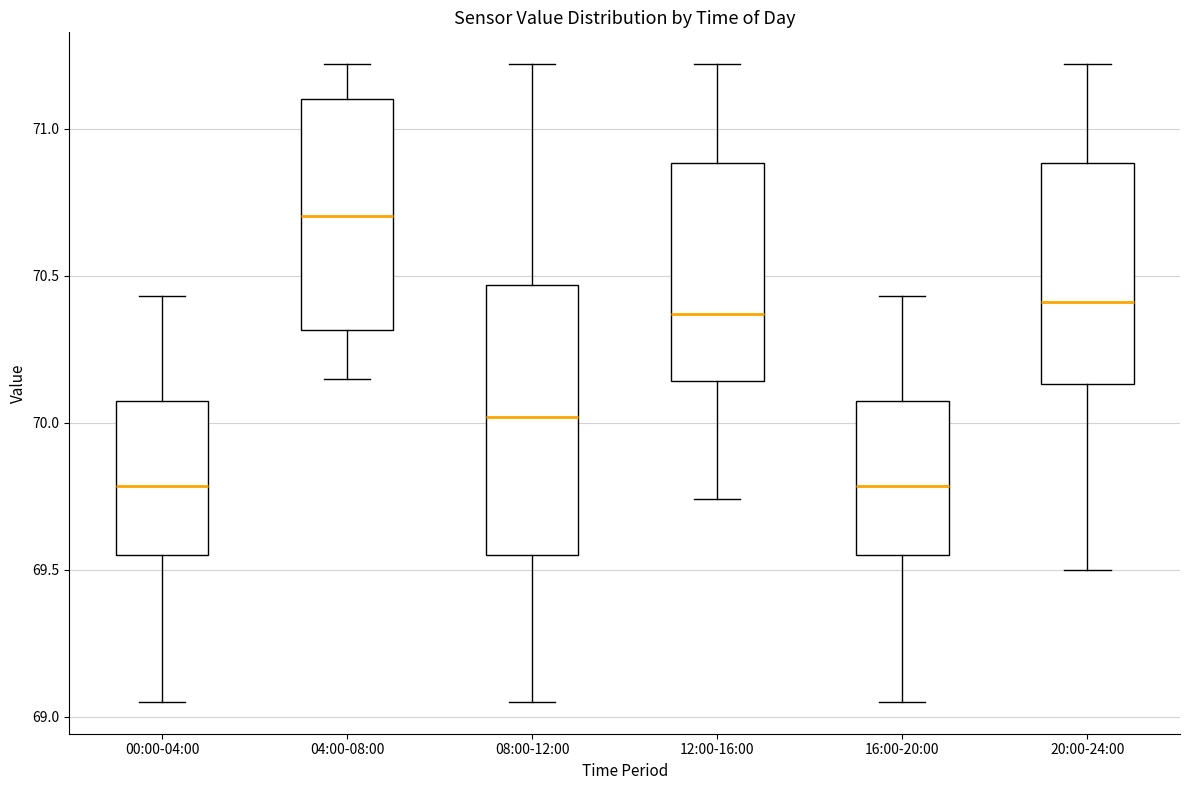

Reading left to right, read every box against the y-axis: the position of its median line, the range the box covers, and the ends of its whiskers. The values are not printed on the chart, so give them approximately, as read against the axis.

00:00-04:00: median 69.80, box 69.55 to 70.10, whiskers 69.05 to 70.45
04:00-08:00: median 70.70, box 70.30 to 71.10, whiskers 70.15 to 71.20
08:00-12:00: median 70.00, box 69.55 to 70.45, whiskers 69.05 to 71.20
12:00-16:00: median 70.35, box 70.15 to 70.90, whiskers 69.75 to 71.20
16:00-20:00: median 69.80, box 69.55 to 70.10, whiskers 69.05 to 70.45
20:00-24:00: median 70.40, box 70.15 to 70.90, whiskers 69.50 to 71.20